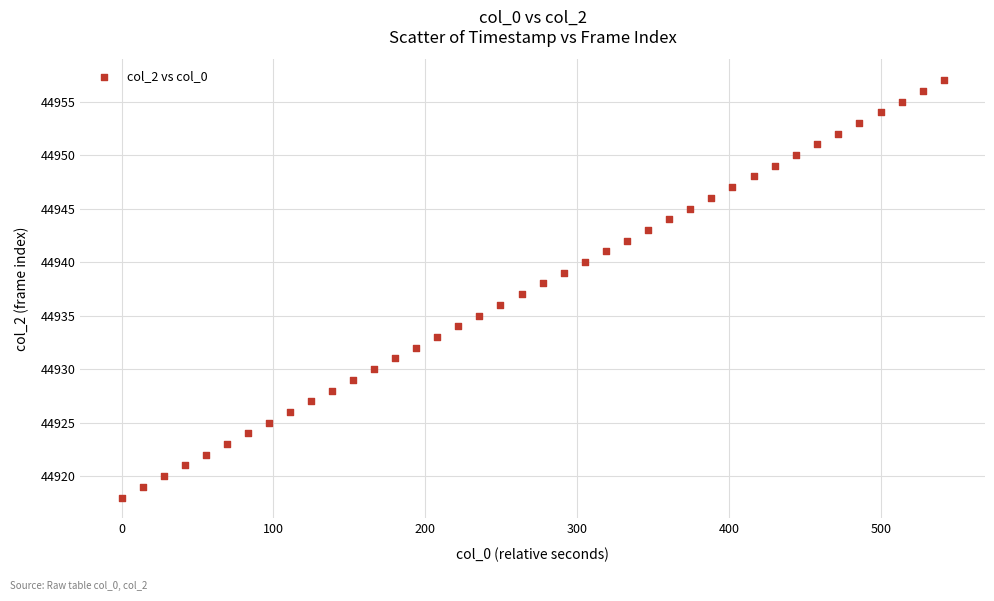

What is the range of Y values (max minus min)?

39